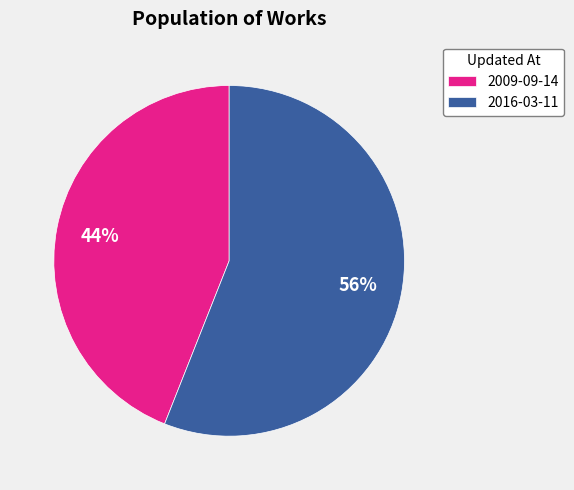

Which category has the smallest portion of the pie?

2009-09-14